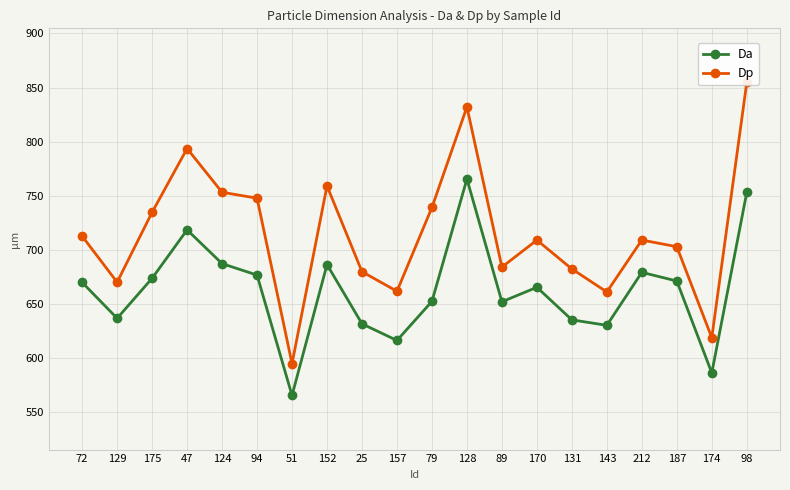

True or false: Da and Dp cross at least once.

False